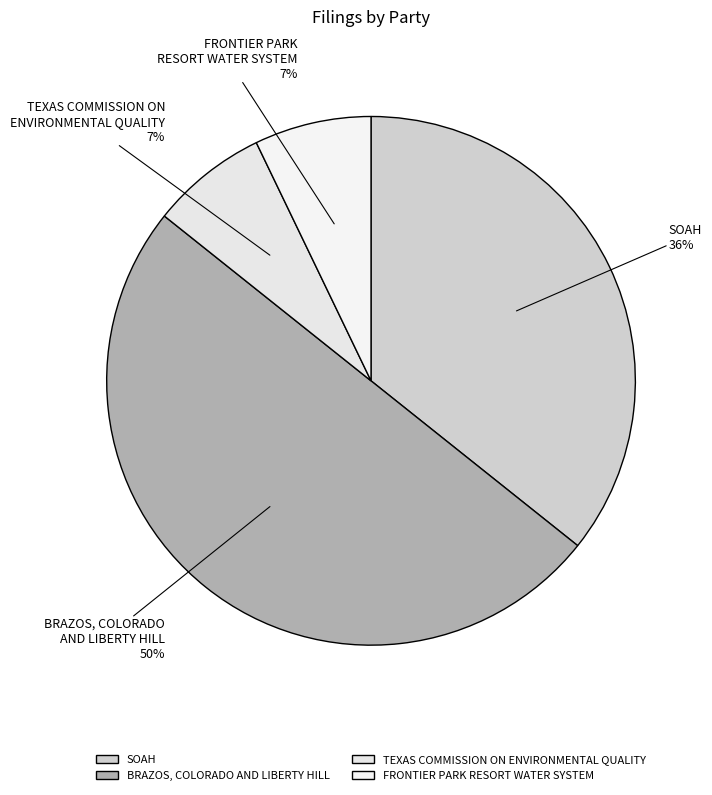

To the nearest percent, what is the combined percentage of BRAZOS, COLORADO AND LIBERTY HILL and SOAH?

86%